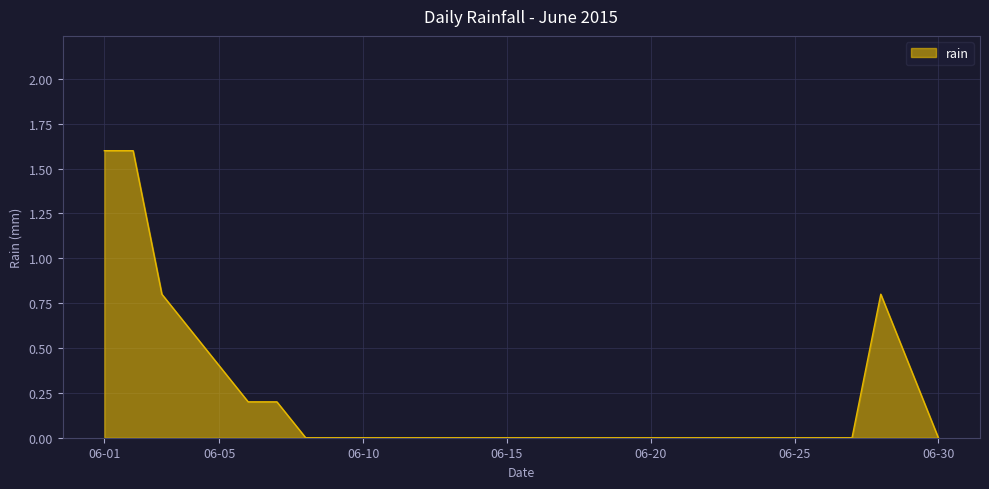

What is the difference between the maximum and minimum values?

1.6